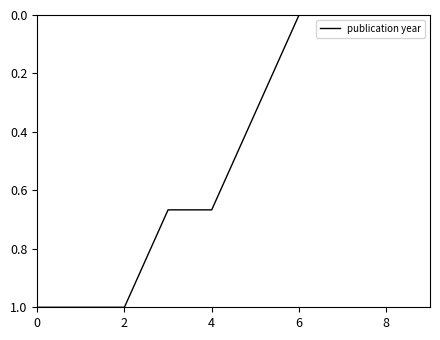

What is the difference between the maximum and minimum values?

1.0